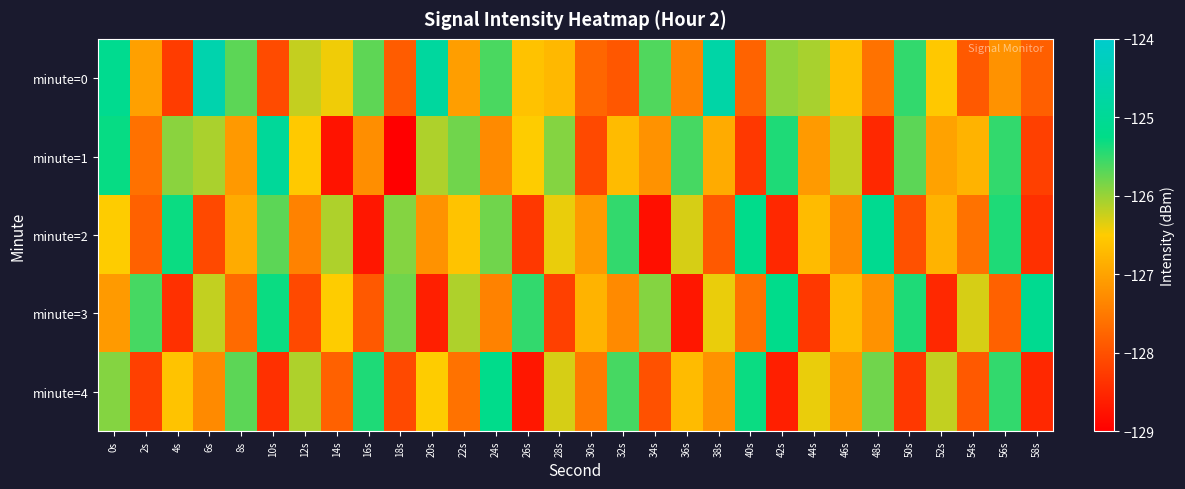

Reading right to left, what are all the values shown in this chart?

minute=0: 58s=-127.8	56s=-127.2	54s=-127.9	52s=-126.5	50s=-125.5	48s=-127.6	46s=-126.7	44s=-126.1	42s=-126.0	40s=-127.8	38s=-124.7	36s=-127.4	34s=-125.7	32s=-127.9	30s=-127.7	28s=-126.7	26s=-126.6	24s=-125.6	22s=-127.0	20s=-124.8	18s=-127.9	16s=-125.7	14s=-126.4	12s=-126.2	10s=-128.1	8s=-125.7	6s=-124.6	4s=-128.3	2s=-127.0	0s=-125.1
minute=1: 58s=-128.2	56s=-125.5	54s=-126.8	52s=-127.0	50s=-125.7	48s=-128.5	46s=-126.2	44s=-127.1	42s=-125.4	40s=-128.3	38s=-126.9	36s=-125.6	34s=-127.2	32s=-126.7	30s=-128.1	28s=-125.9	26s=-126.5	24s=-127.3	22s=-125.8	20s=-126.1	18s=-129.0	16s=-127.3	14s=-128.8	12s=-126.5	10s=-124.9	8s=-127.1	6s=-126.1	4s=-125.9	2s=-127.6	0s=-125.3
minute=2: 58s=-128.4	56s=-125.4	54s=-127.6	52s=-126.8	50s=-128.0	48s=-125.1	46s=-127.3	44s=-126.7	42s=-128.5	40s=-125.2	38s=-127.9	36s=-126.3	34s=-128.8	32s=-125.5	30s=-127.1	28s=-126.4	26s=-128.3	24s=-125.8	22s=-126.6	20s=-127.2	18s=-125.9	16s=-128.7	14s=-126.1	12s=-127.4	10s=-125.7	8s=-126.9	6s=-128.1	4s=-125.3	2s=-127.8	0s=-126.5
minute=3: 58s=-125.1	56s=-127.8	54s=-126.3	52s=-128.5	50s=-125.4	48s=-127.2	46s=-126.7	44s=-128.3	42s=-125.2	40s=-127.6	38s=-126.4	36s=-128.7	34s=-125.9	32s=-127.3	30s=-126.8	28s=-128.2	26s=-125.5	24s=-127.4	22s=-126.1	20s=-128.6	18s=-125.8	16s=-127.9	14s=-126.5	12s=-128.1	10s=-125.3	8s=-127.7	6s=-126.2	4s=-128.4	2s=-125.6	0s=-127.1
minute=4: 58s=-128.5	56s=-125.5	54s=-127.9	52s=-126.2	50s=-128.3	48s=-125.8	46s=-127.1	44s=-126.4	42s=-128.6	40s=-125.3	38s=-127.2	36s=-126.7	34s=-128.0	32s=-125.6	30s=-127.5	28s=-126.3	26s=-128.7	24s=-125.2	22s=-127.6	20s=-126.5	18s=-128.1	16s=-125.4	14s=-127.8	12s=-126.1	10s=-128.4	8s=-125.7	6s=-127.3	4s=-126.6	2s=-128.2	0s=-125.9